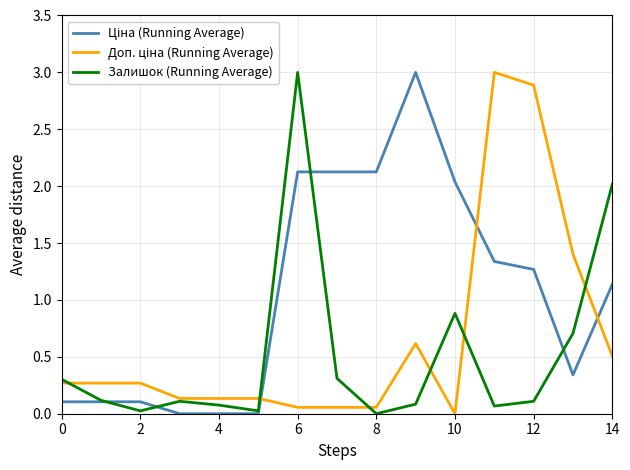

What is the maximum value for Залишок (Running Average)?

3.0